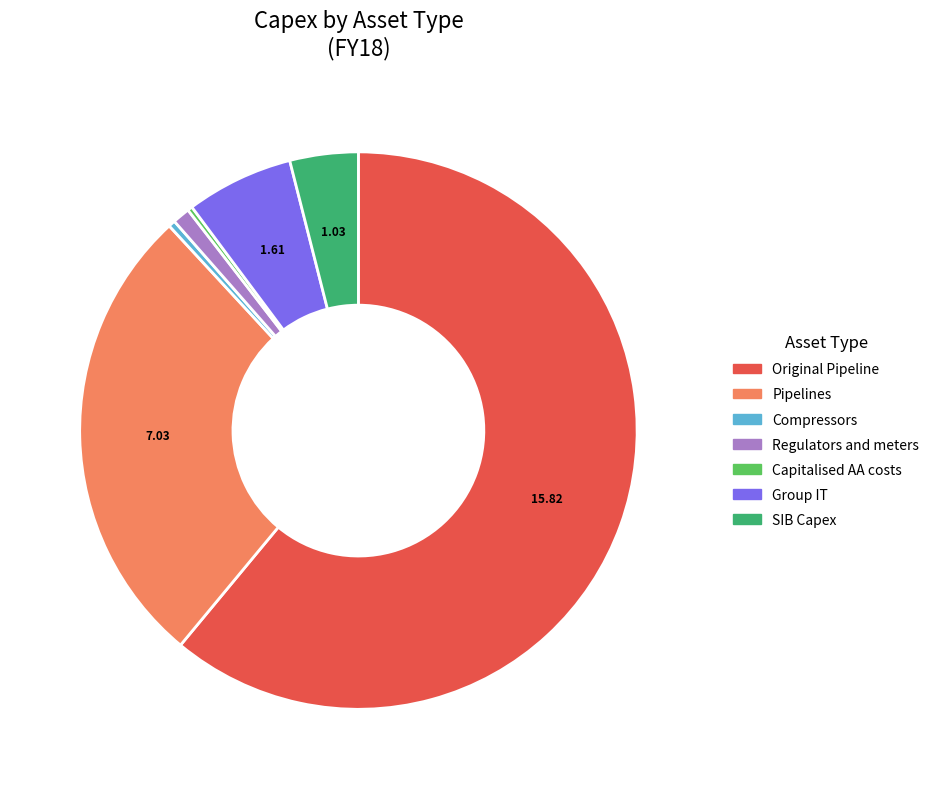

Does any single category account for the majority?

Yes